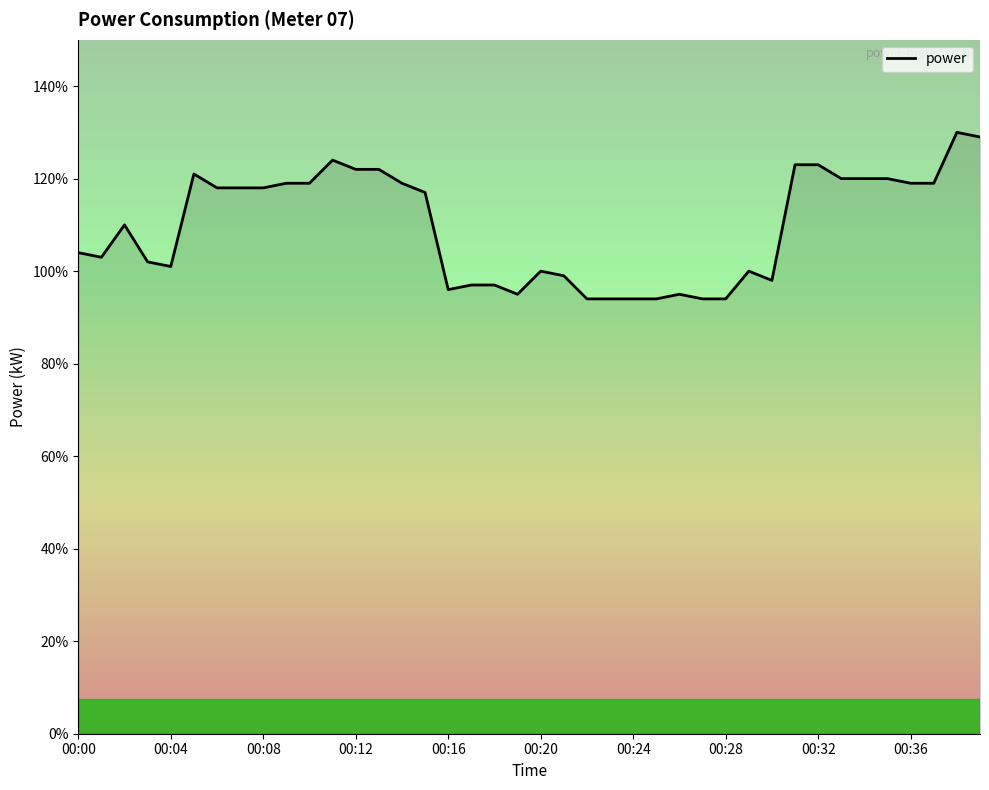

How many points are higher than both their immediate neighbors (excluding endpoints)?

7